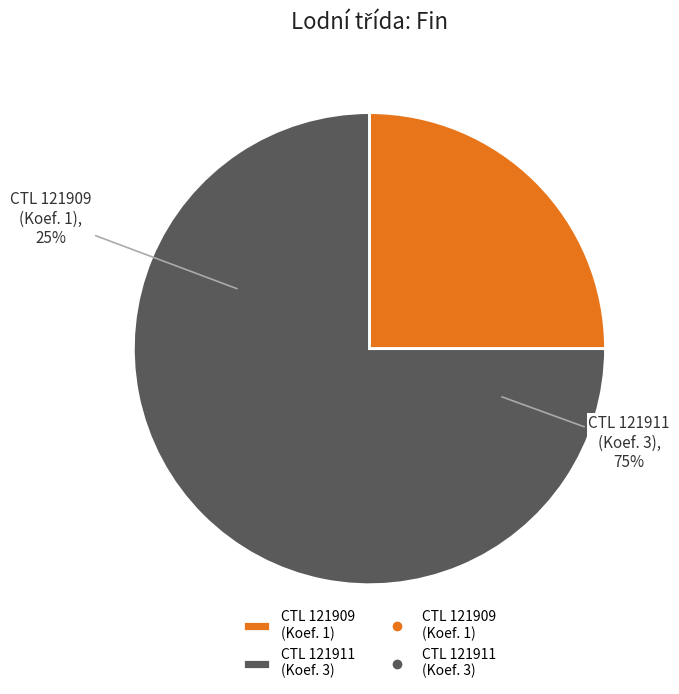

The 121911 slice represents 75% of the pie. True or false?

True